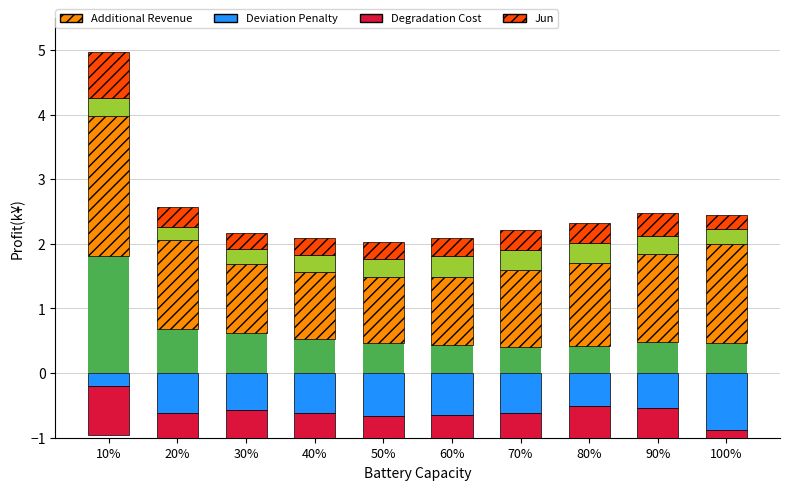

At which label does Apr reach its minimum?

10%